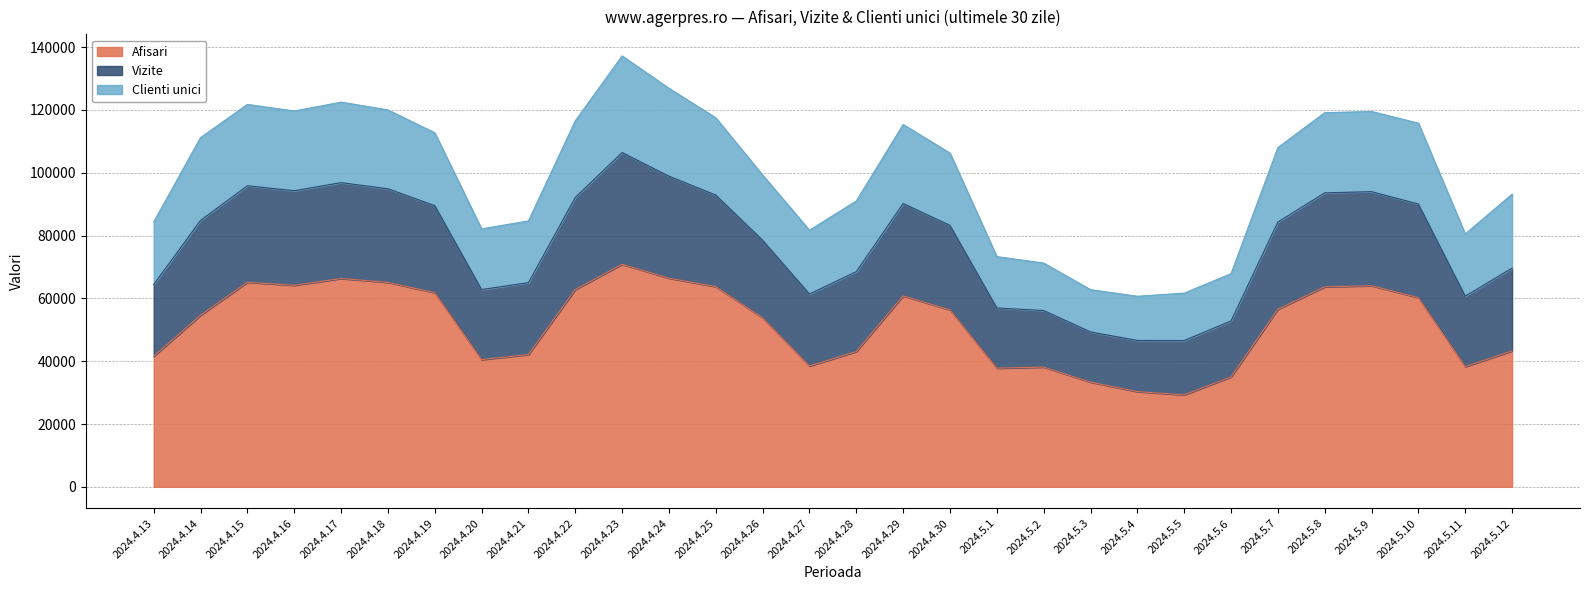

At which label is Afisari closest to 50057?

2024.4.26